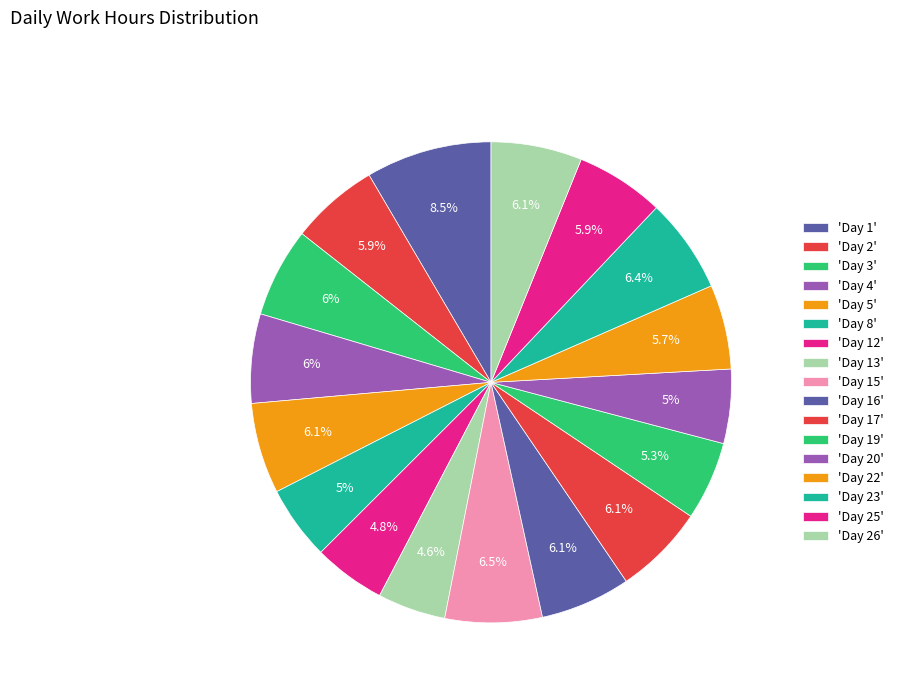

What is the largest slice in the pie chart?

Day 1